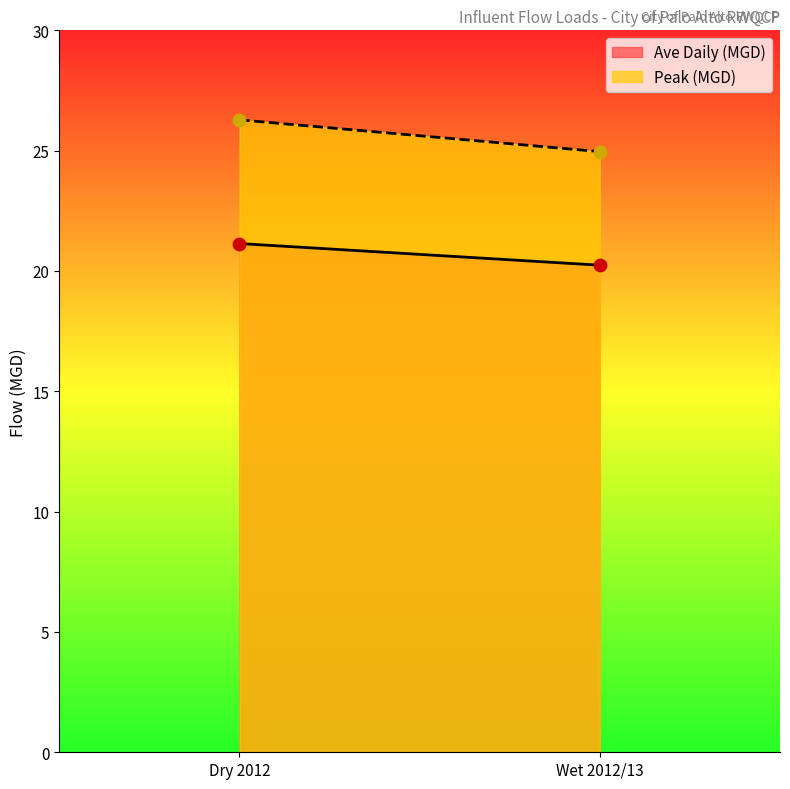

Which series has the largest total across all categories?

Peak (MGD)